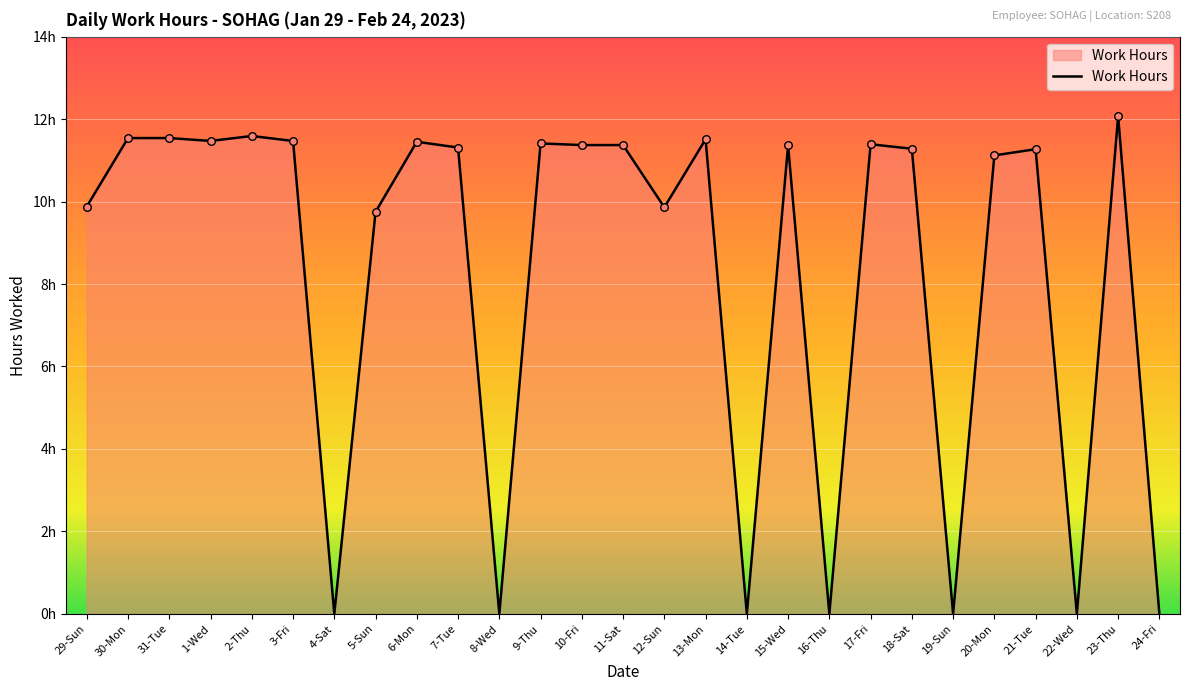

What is the change in value from 17-Fri to 21-Tue?

-0.1